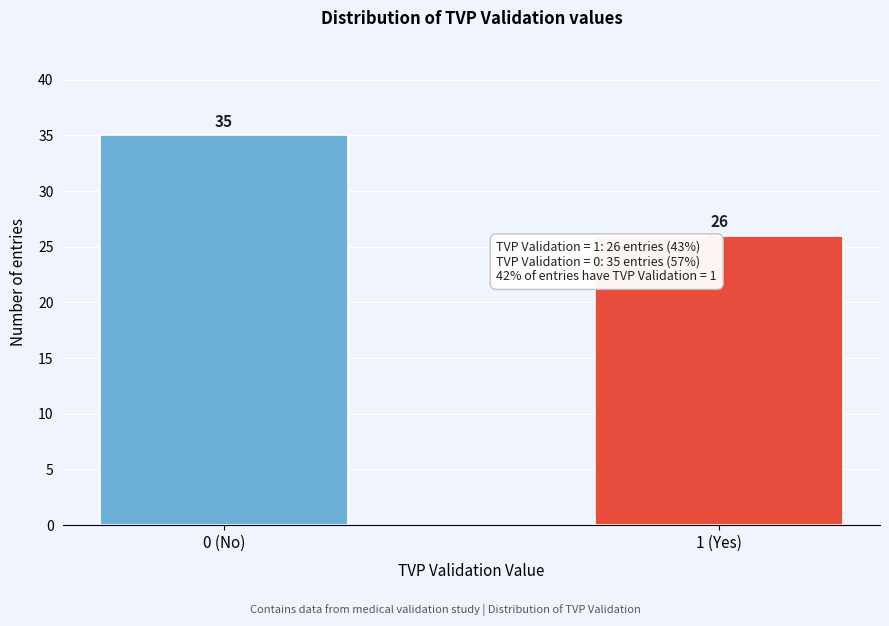

Reading left to right, what are all the values shown in this chart?

0 (No)=35	1 (Yes)=26